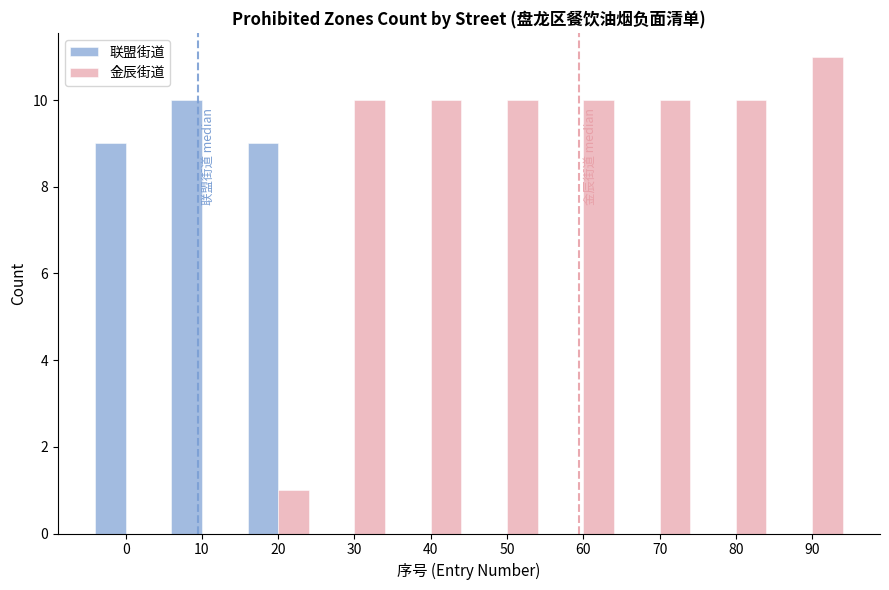

Reading left to right, transcribe all the data shown in this chart.

联盟街道: 0=9	10=10	20=9	30=0	40=0	50=0	60=0	70=0	80=0	90=0
金辰街道: 0=0	10=0	20=1	30=10	40=10	50=10	60=10	70=10	80=10	90=11